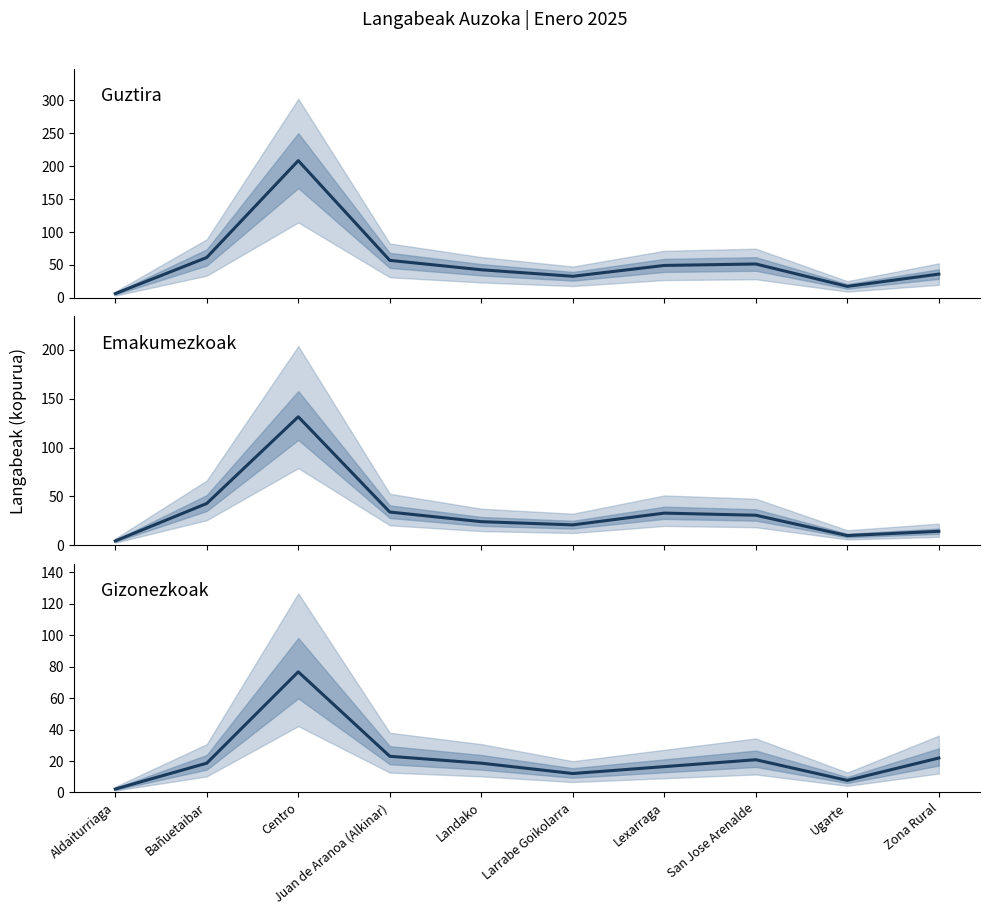

In Emakumezkoak, how many points are higher than both neighbors (excluding endpoints)?

2